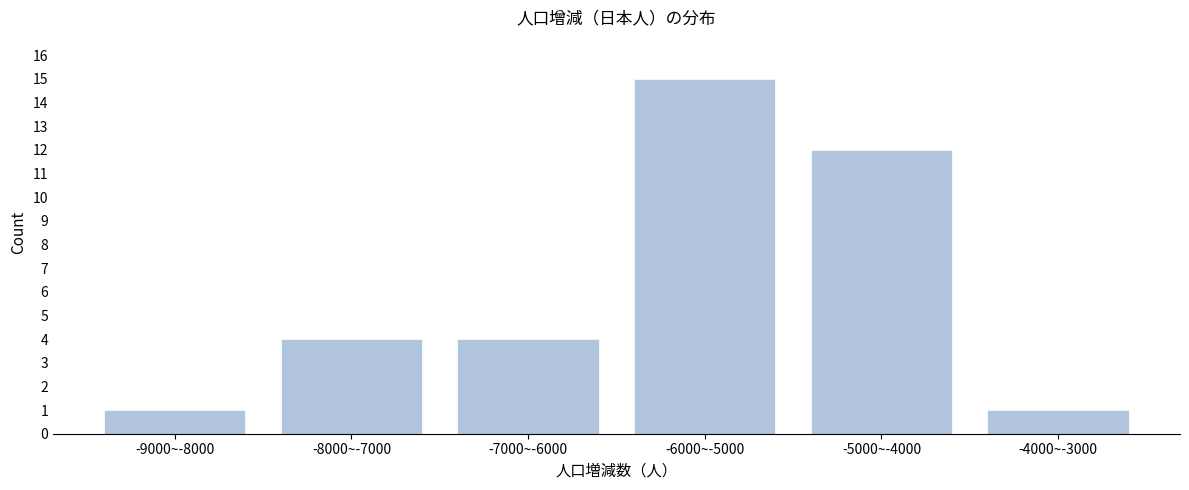

Reading right to left, extract all data points from this chart.

-4000~-3000=1	-5000~-4000=12	-6000~-5000=15	-7000~-6000=4	-8000~-7000=4	-9000~-8000=1